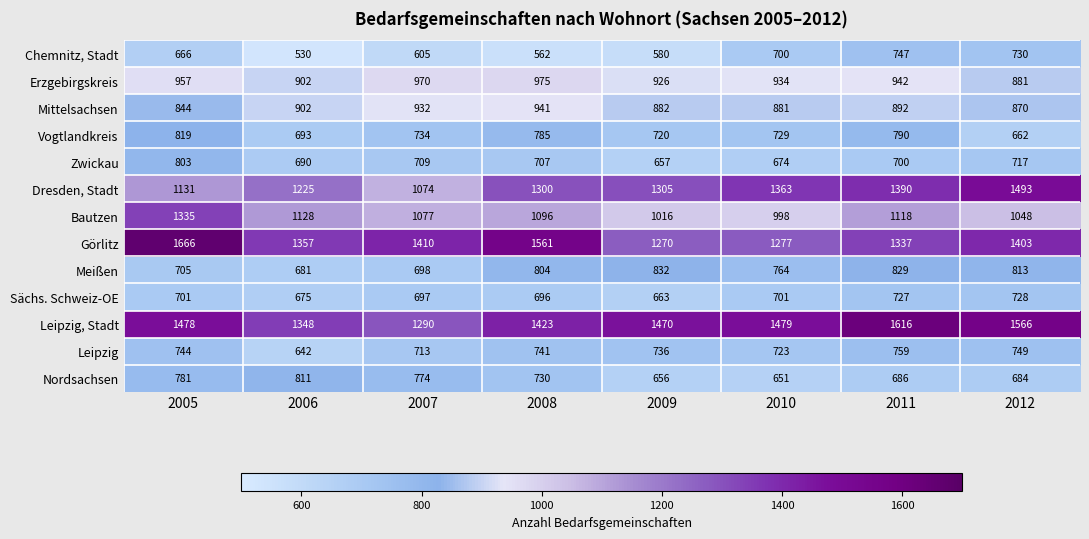

At 2009, list the series in order from largest to smallest.

Leipzig, Stadt, Dresden, Stadt, Görlitz, Bautzen, Erzgebirgskreis, Mittelsachsen, Meißen, Leipzig, Vogtlandkreis, Sächs. Schweiz-OE, Zwickau, Nordsachsen, Chemnitz, Stadt